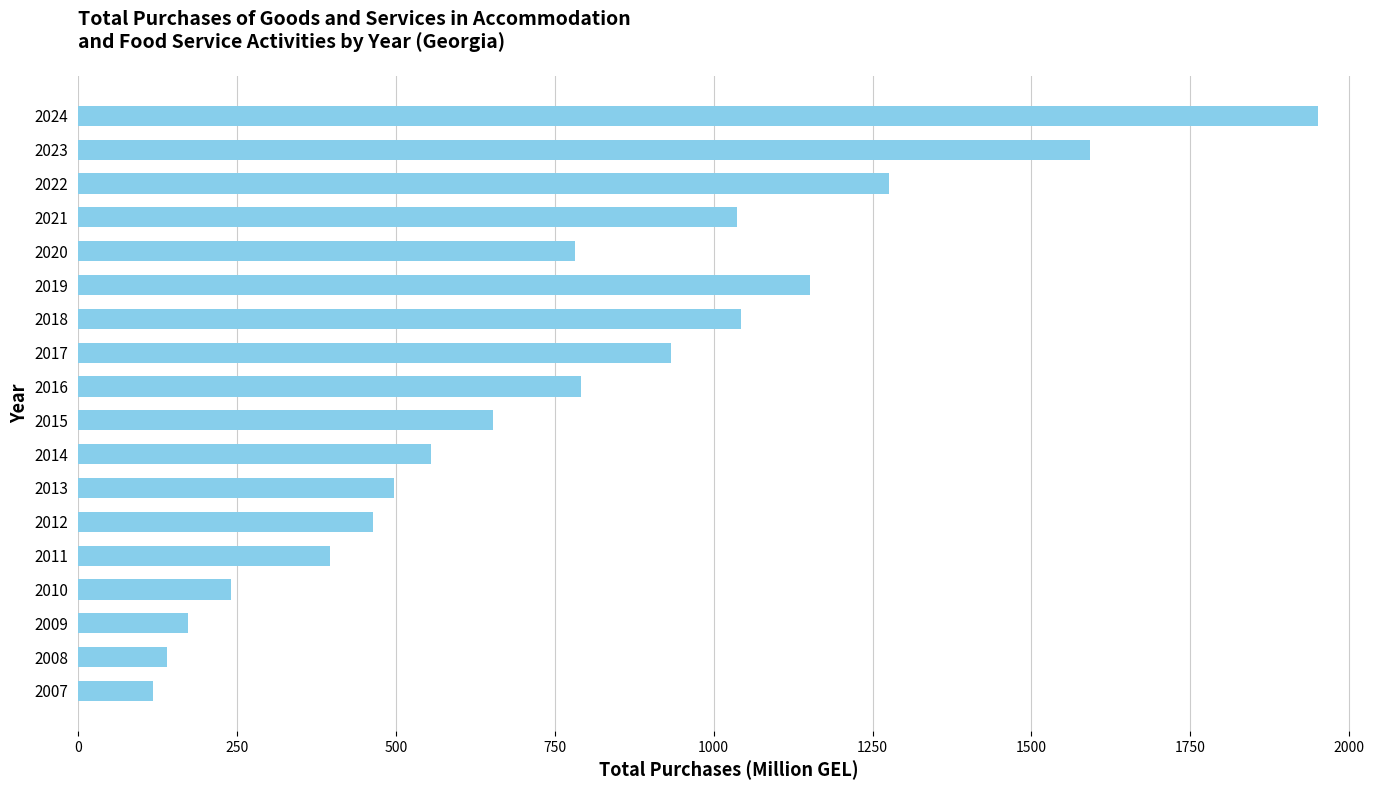

Does the chart contain any negative values?

No